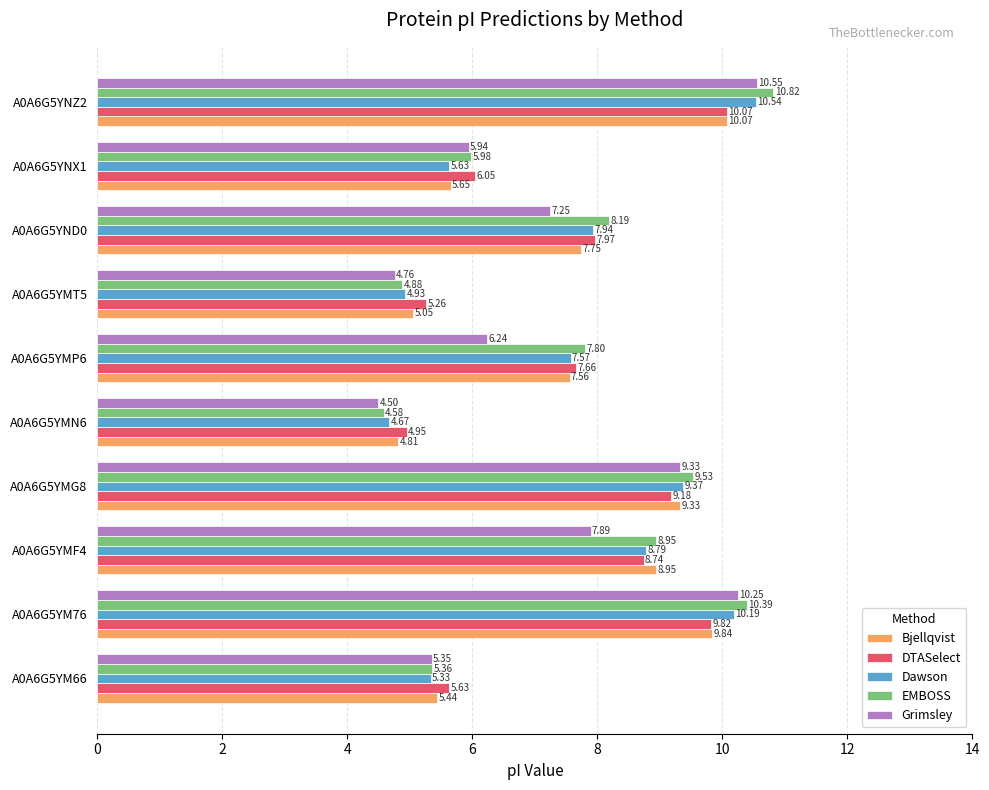

What is the sum of all DTASelect values?

75.3